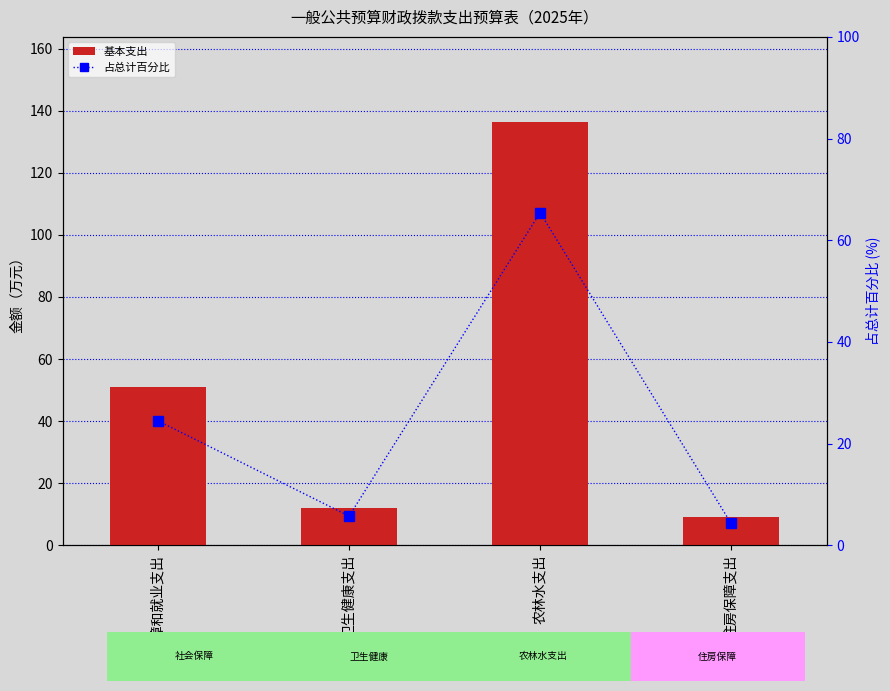

At which category does the chart reach its peak across all series?

农林水支出